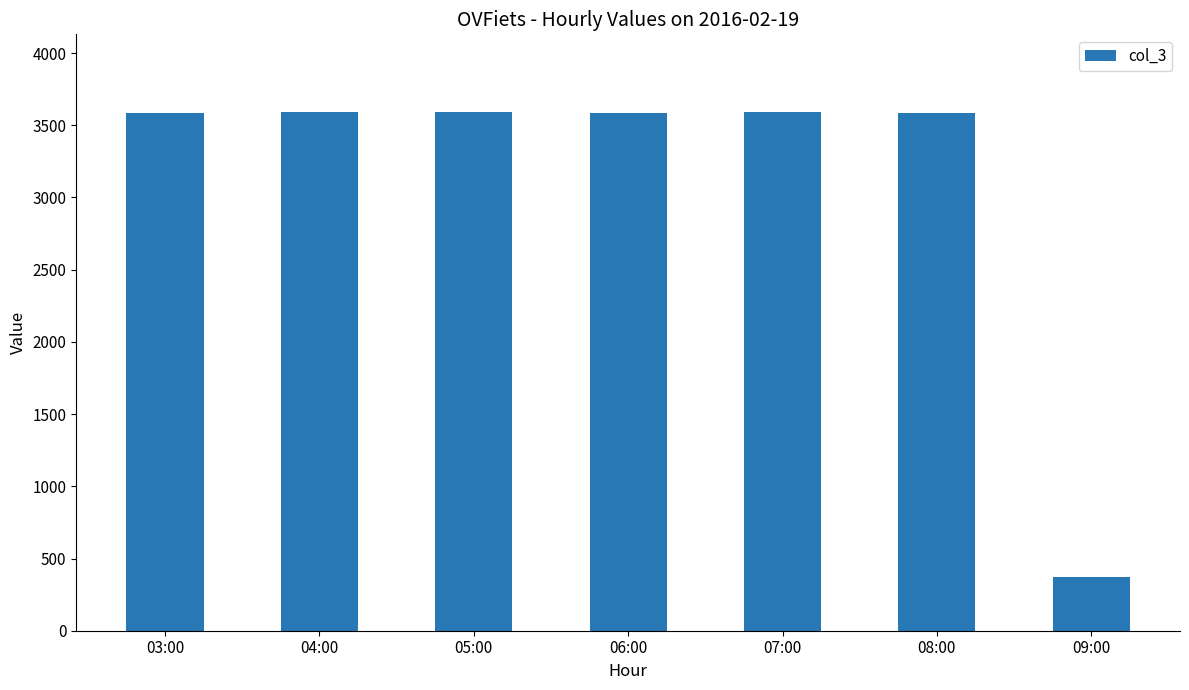

The value at 06:00 is 1974. True or false?

False